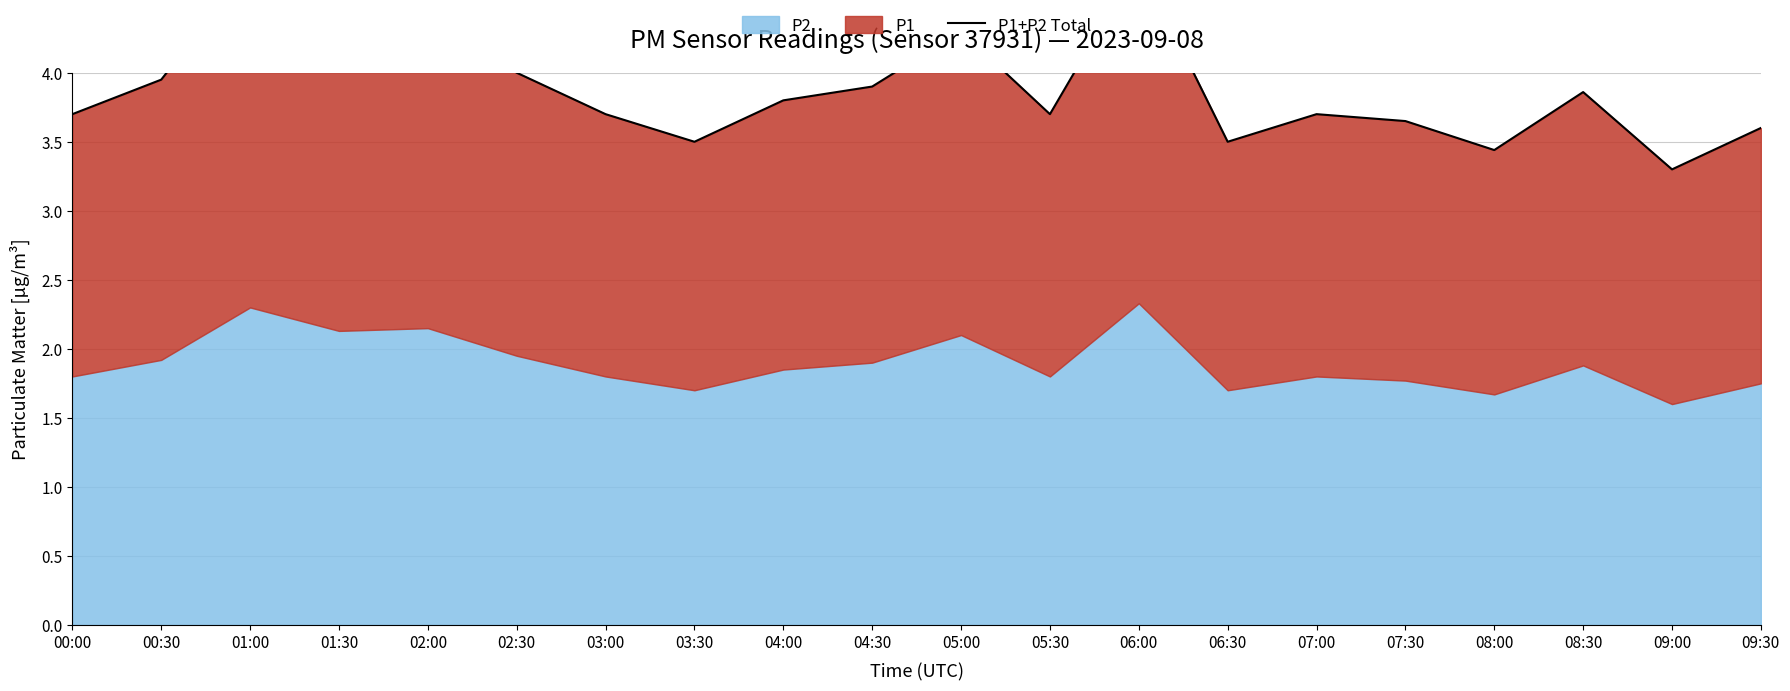

At which label is the value closest to 4?

02:30